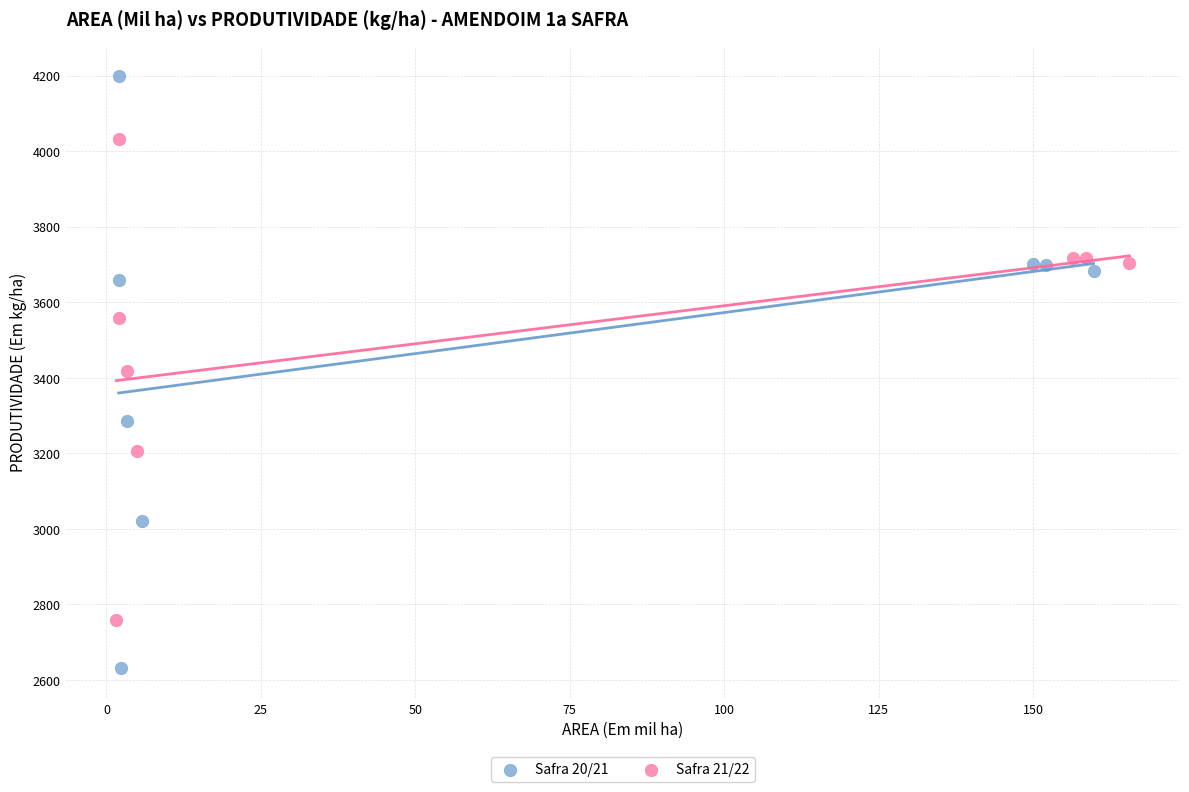

Which series reaches the minimum Y coordinate?

Safra 20/21